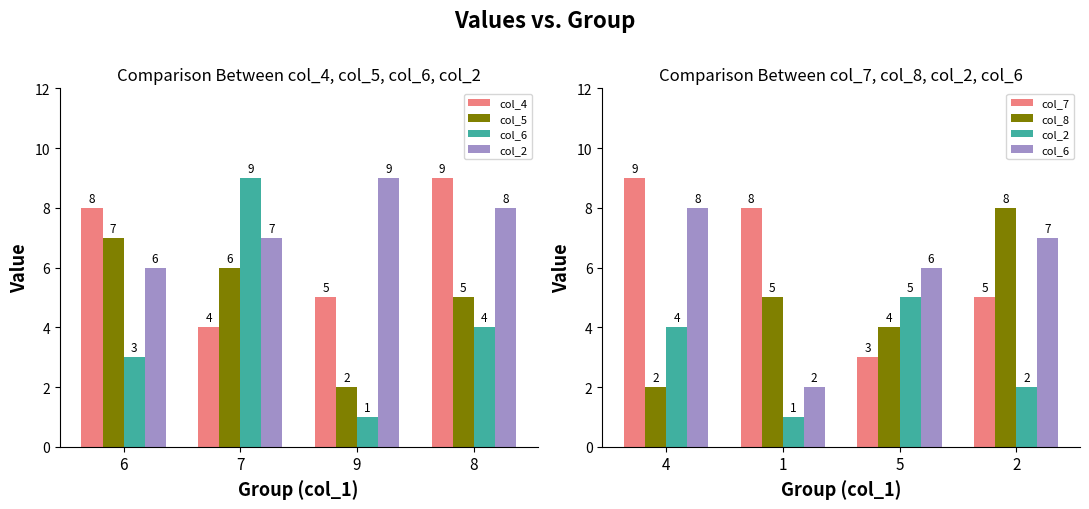

The col_5 series shows 5 at 8. True or false?

True